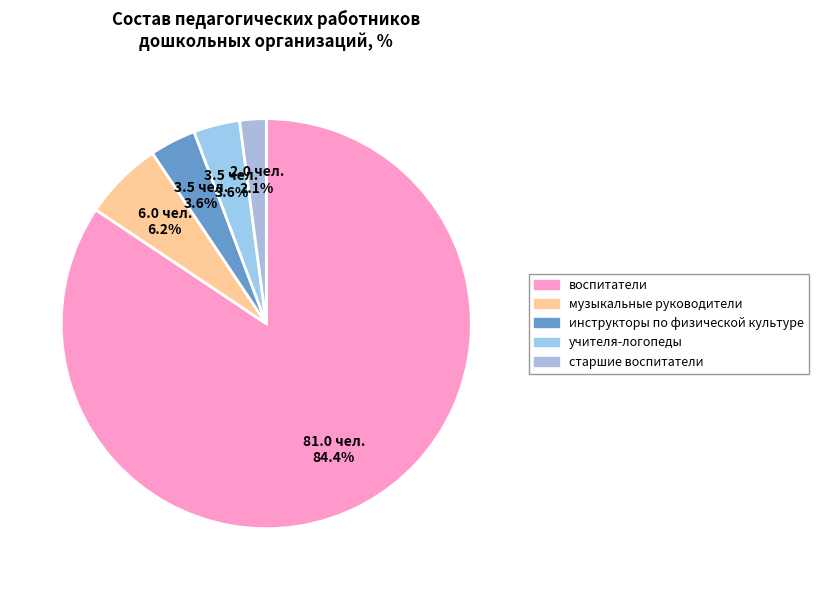

True or false: учителя-логопеды accounts for 4% of the total.

True